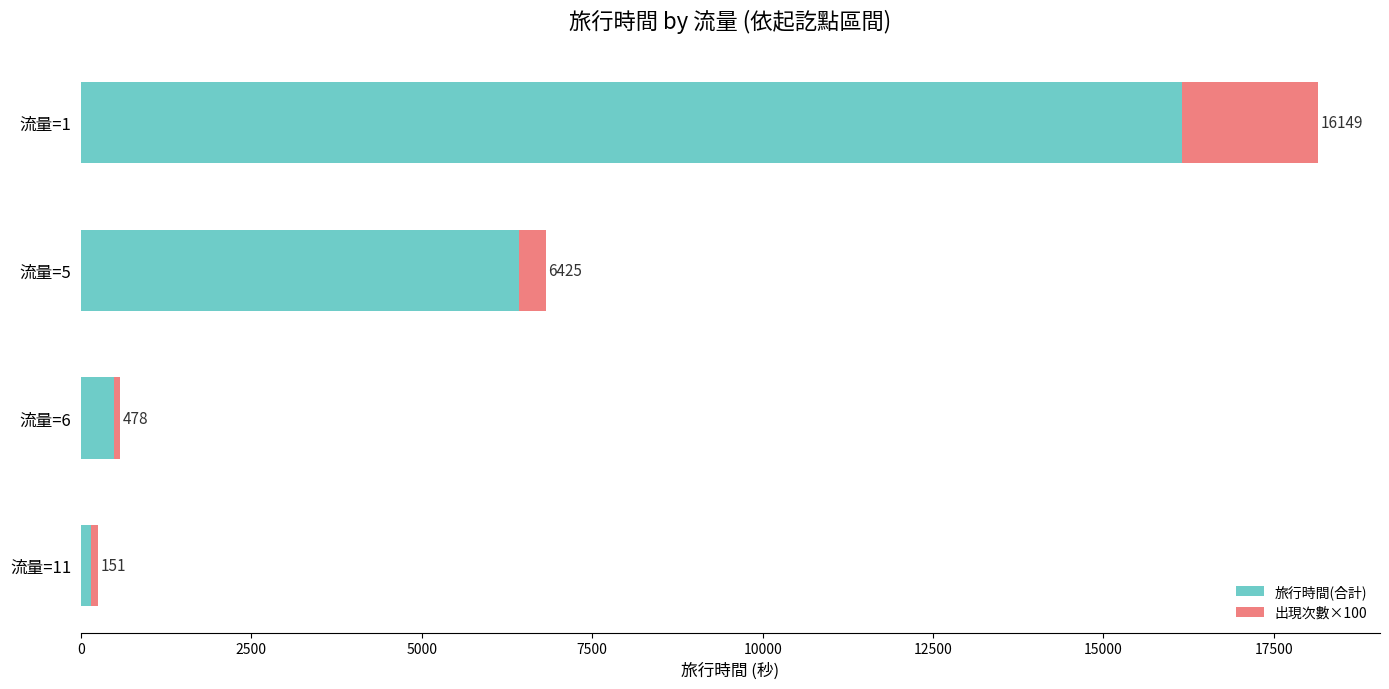

What is the sum of all 旅行時間(合計) values?

23203